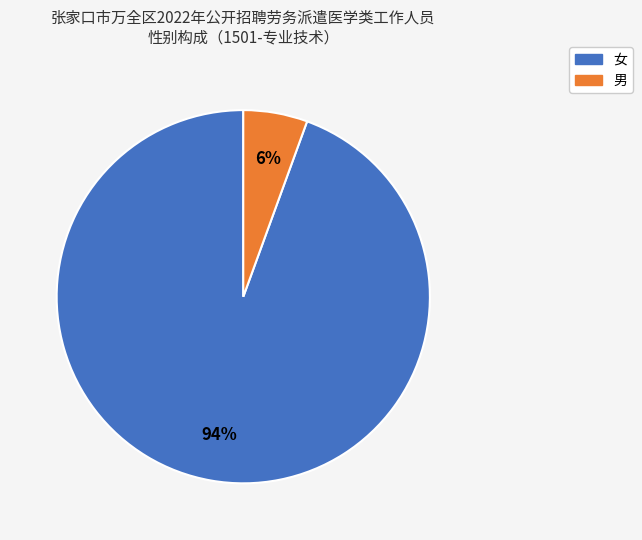

Combined, do 女 and 男 account for over 50%?

Yes